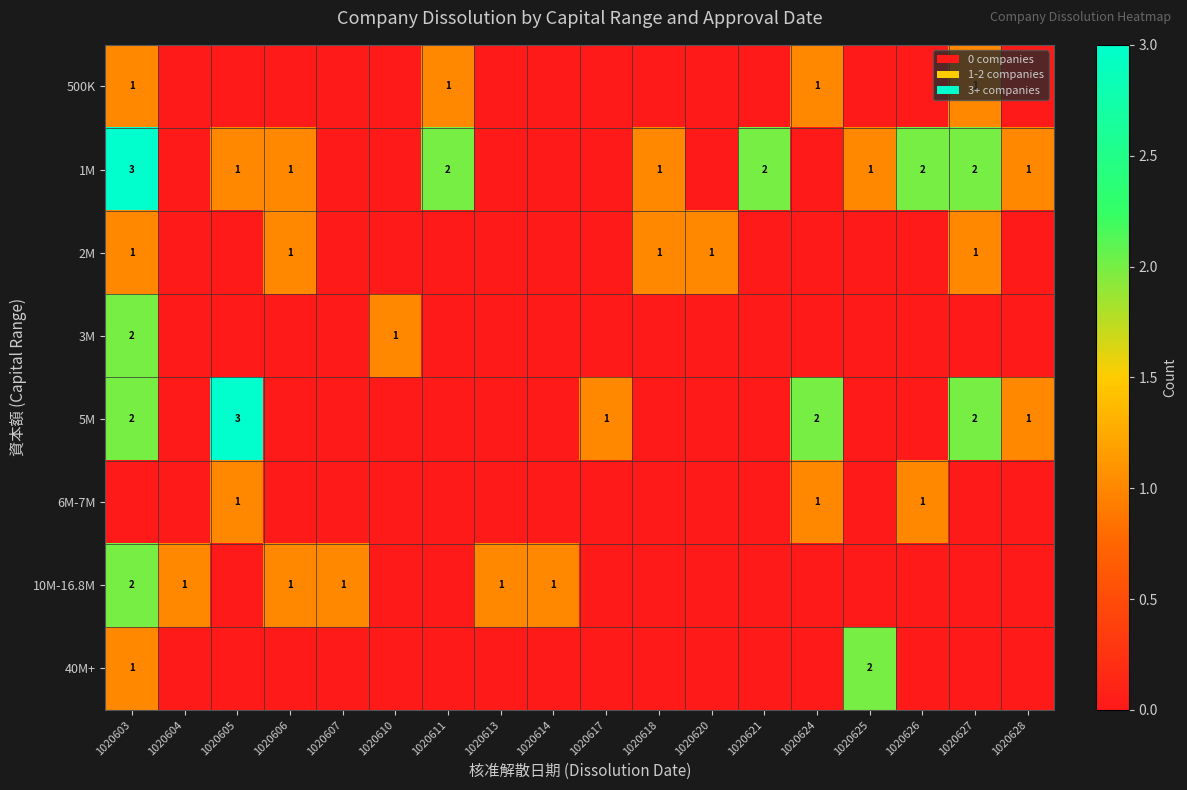

Is it true that 6M-7M equals 1 at 1020605?

True